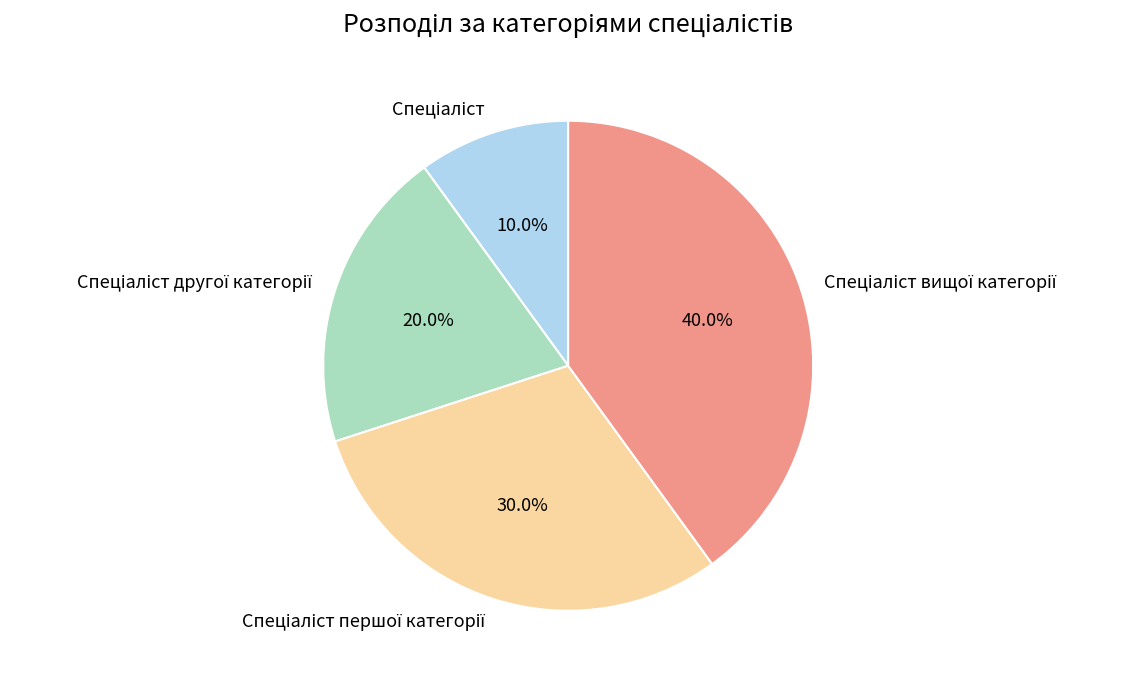

Is there any slice that represents more than half of the pie?

No